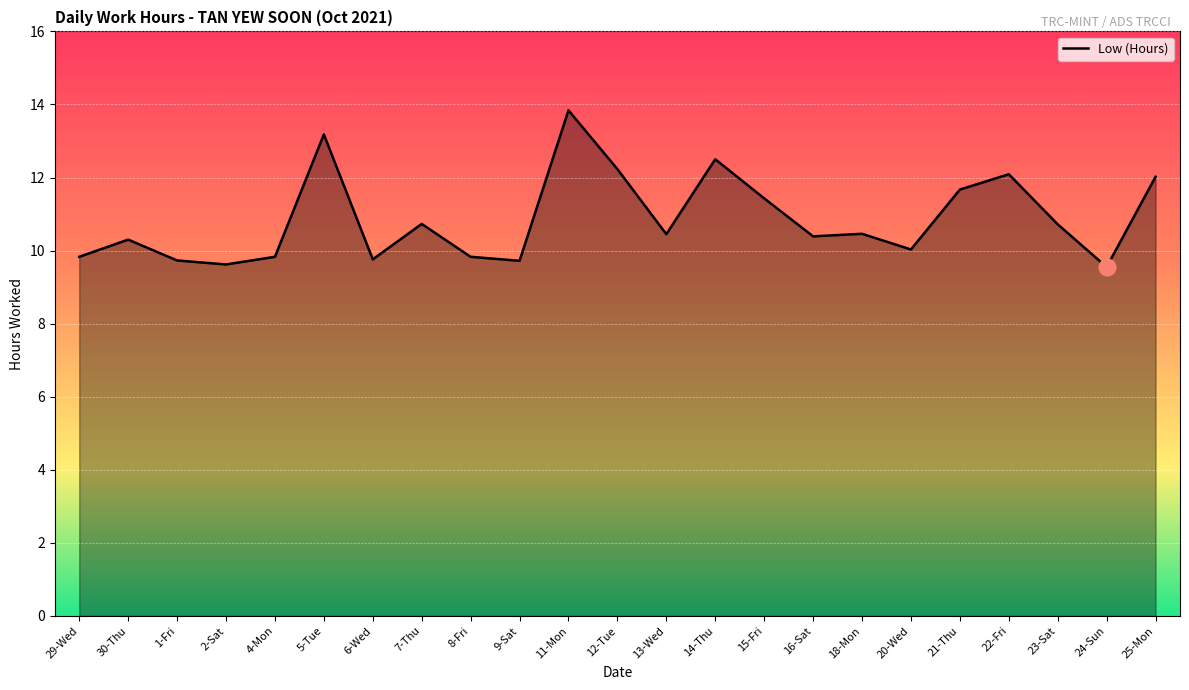

Does the chart have visible grid lines?

Yes